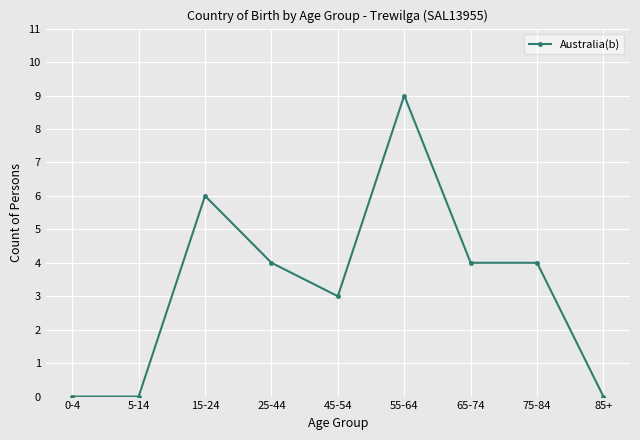

Does the chart have visible grid lines?

Yes